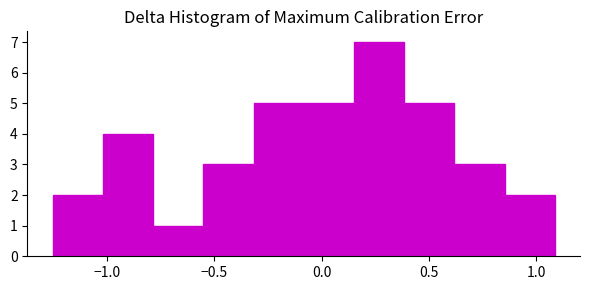

Reading left to right, transcribe this chart: for each bar, give the range it covers on the x-axis and its height. Neither the bar edges nor the heights are printed on the chart, so give them approximately, as read against the axes.

-1.25 to -1.00: 2
-1.00 to -0.80: 4
-0.80 to -0.55: 1
-0.55 to -0.30: 3
-0.30 to -0.10: 5
-0.10 to 0.15: 5
0.15 to 0.40: 7
0.40 to 0.60: 5
0.60 to 0.85: 3
0.85 to 1.10: 2